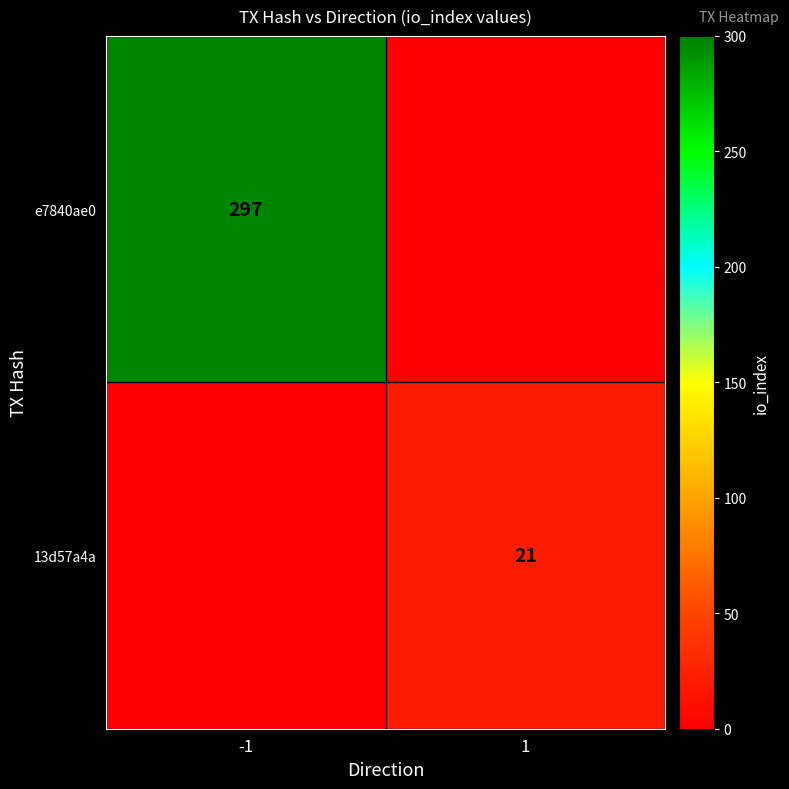

The e7840ae0 series shows 297 at -1. True or false?

True